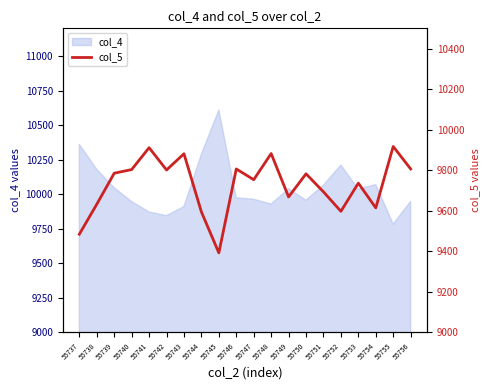

What is the lowest value of the col_4 series?

9783